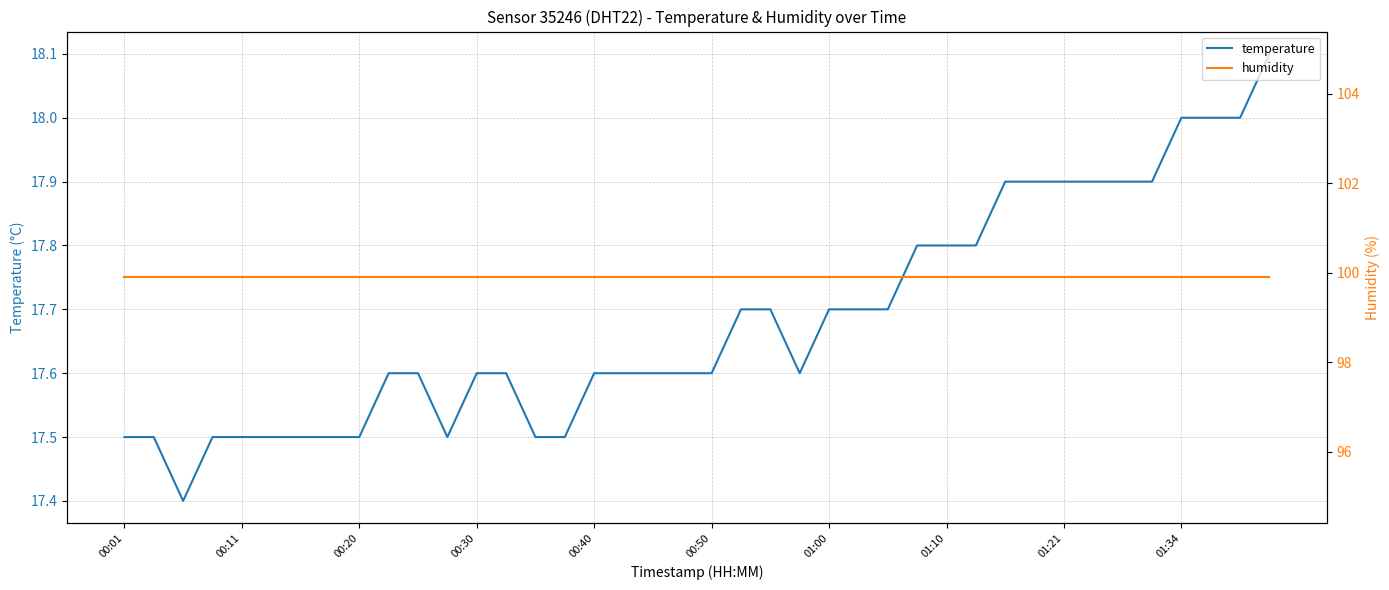

What is the lowest value of the temperature series?

17.4